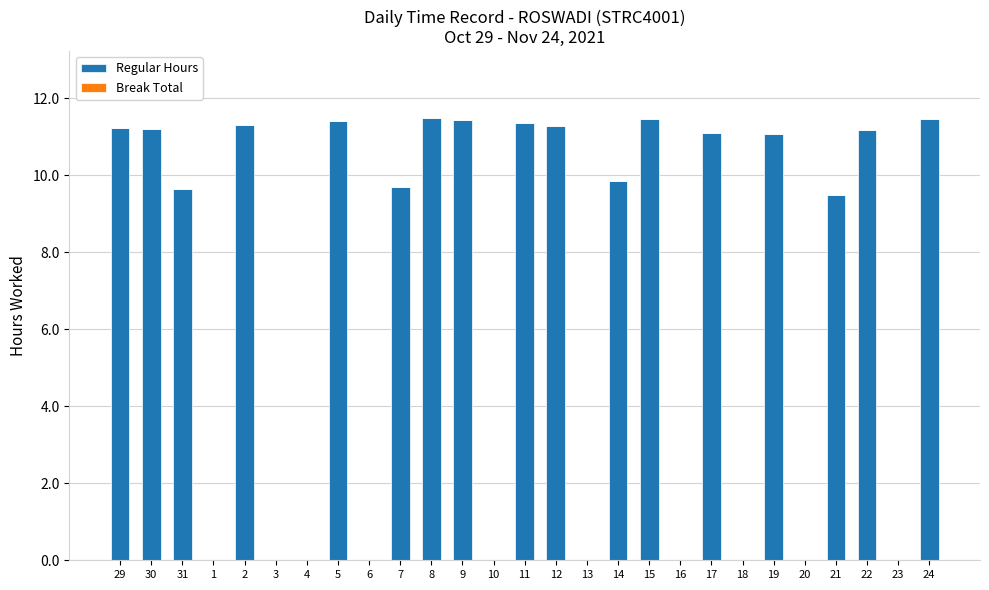

What is the greatest value displayed?

11.5